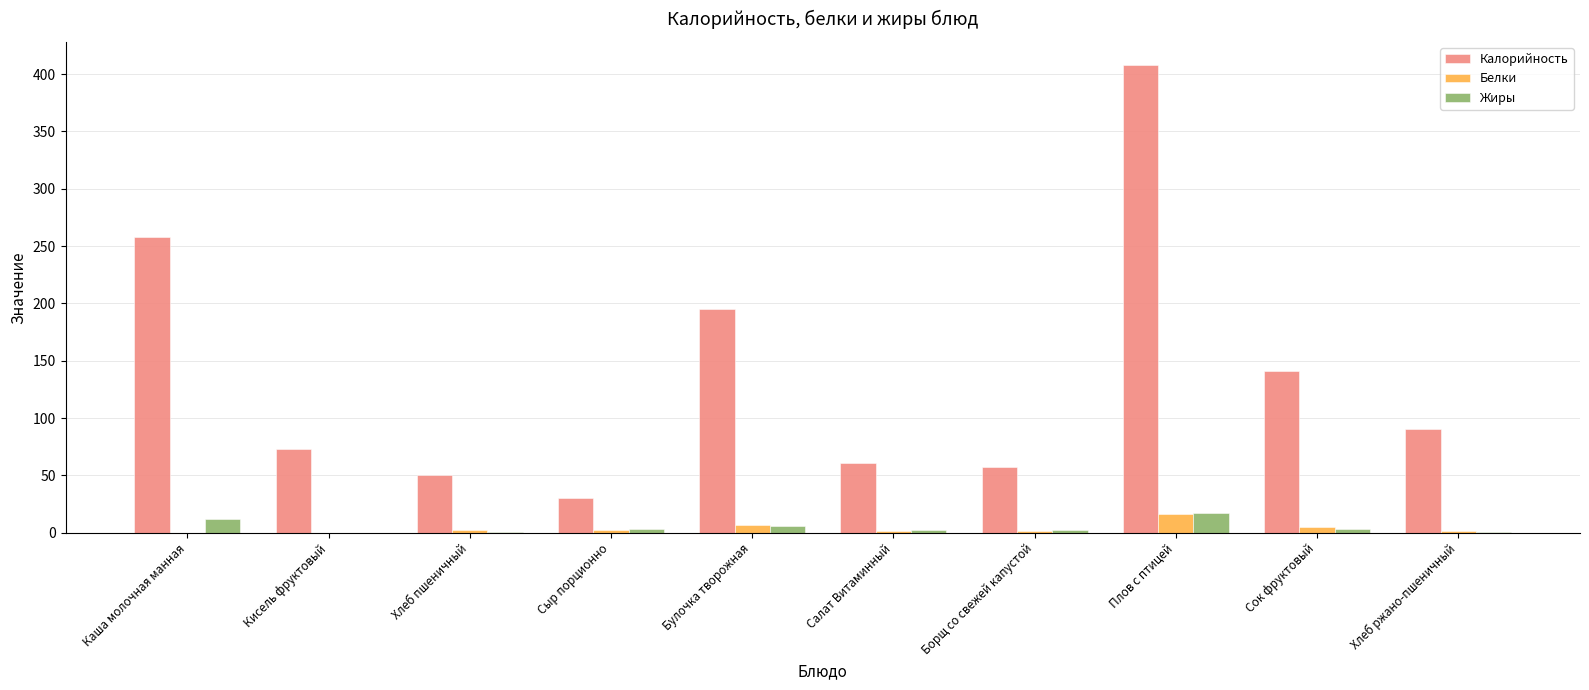

How many data points in Калорийность are above 90?

5